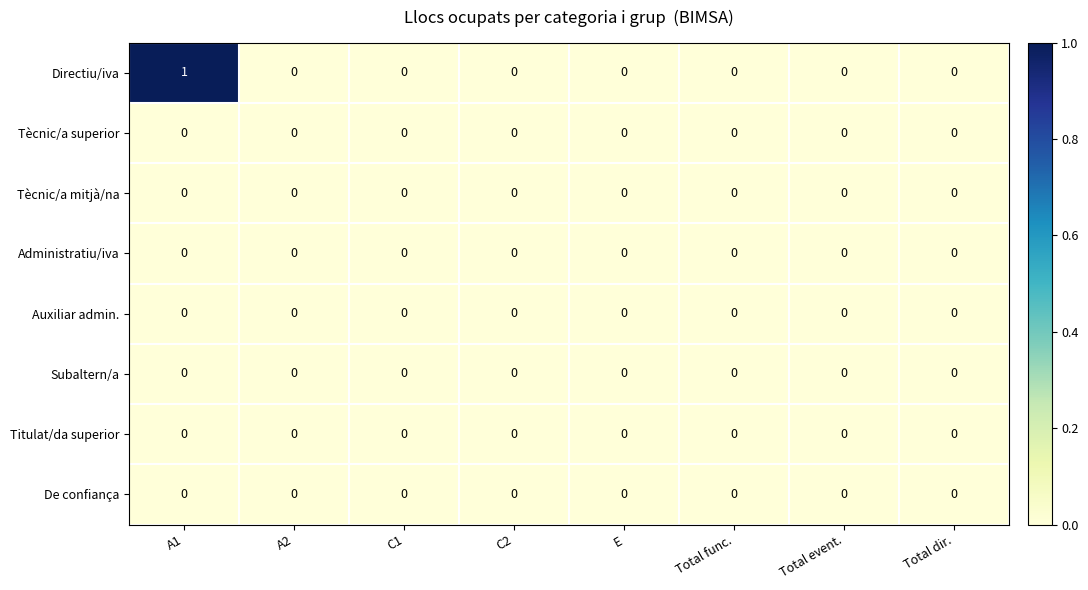

Which category has the highest value across all series?

A1